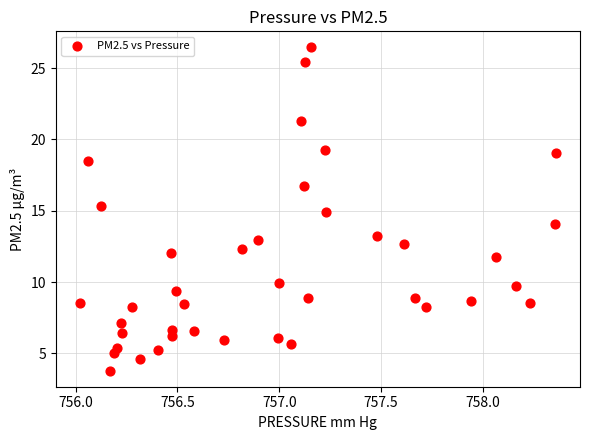

What is the range of X values (max minus min)?

2.3